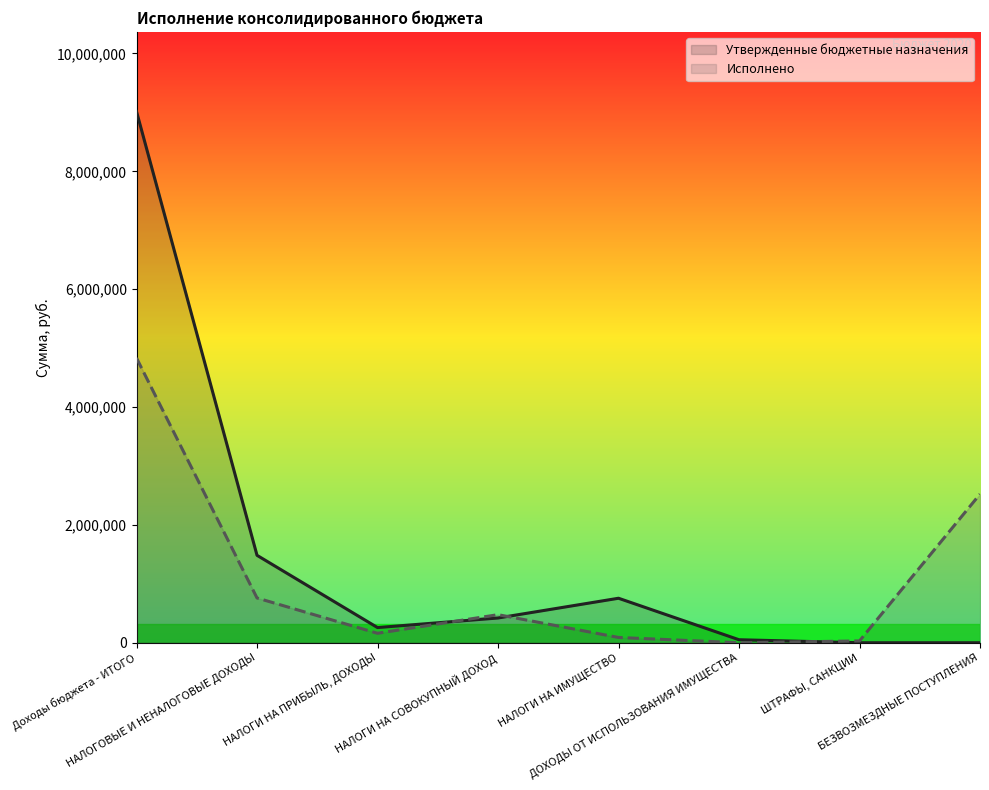

Is this an area chart (filled region under the line)?

No